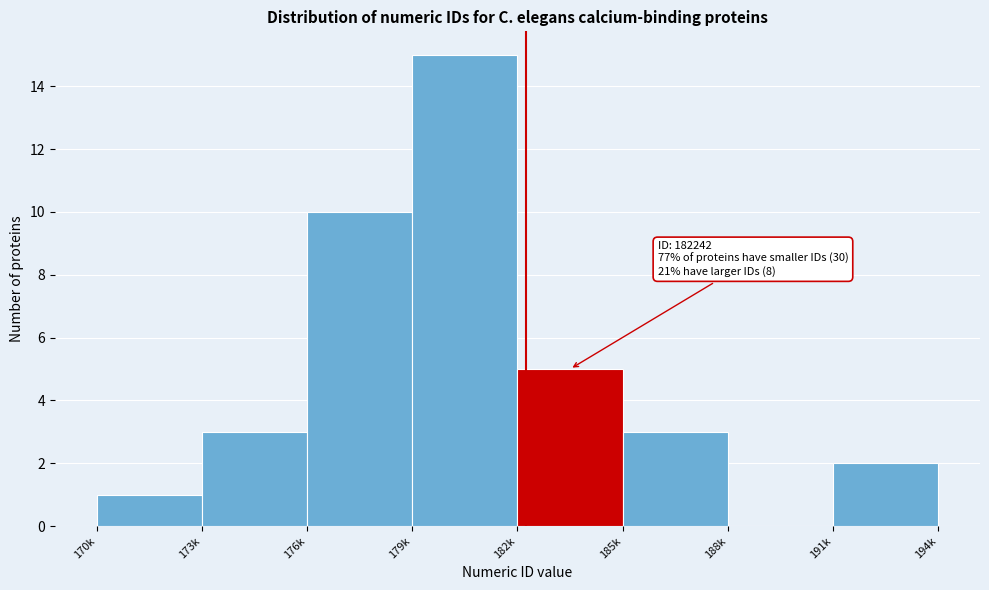

Reading right to left, transcribe all the data shown in this chart.

191k=2	188k=0	185k=3	182k=5	179k=15	176k=10	173k=3	170k=1